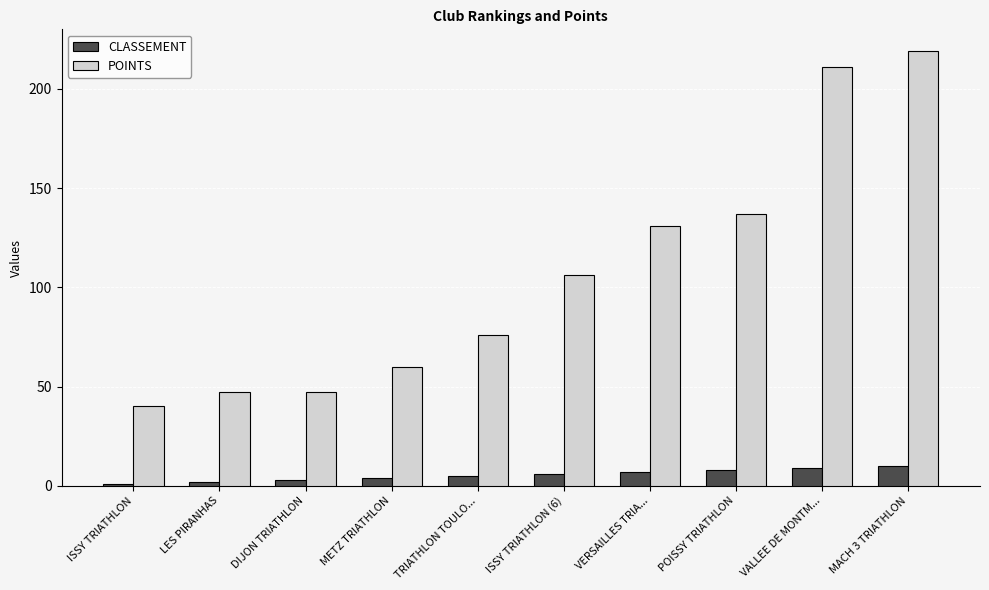

Reading left to right, list all the values displayed in this chart.

CLASSEMENT: ISSY TRIATHLON=1	LES PIRANHAS=2	DIJON TRIATHLON=3	METZ TRIATHLON=4	TRIATHLON TOULO...=5	ISSY TRIATHLON (6)=6	VERSAILLES TRIA...=7	POISSY TRIATHLON=8	VALLEE DE MONTM...=9	MACH 3 TRIATHLON=10
POINTS: ISSY TRIATHLON=40	LES PIRANHAS=47	DIJON TRIATHLON=47	METZ TRIATHLON=60	TRIATHLON TOULO...=76	ISSY TRIATHLON (6)=106	VERSAILLES TRIA...=131	POISSY TRIATHLON=137	VALLEE DE MONTM...=211	MACH 3 TRIATHLON=219